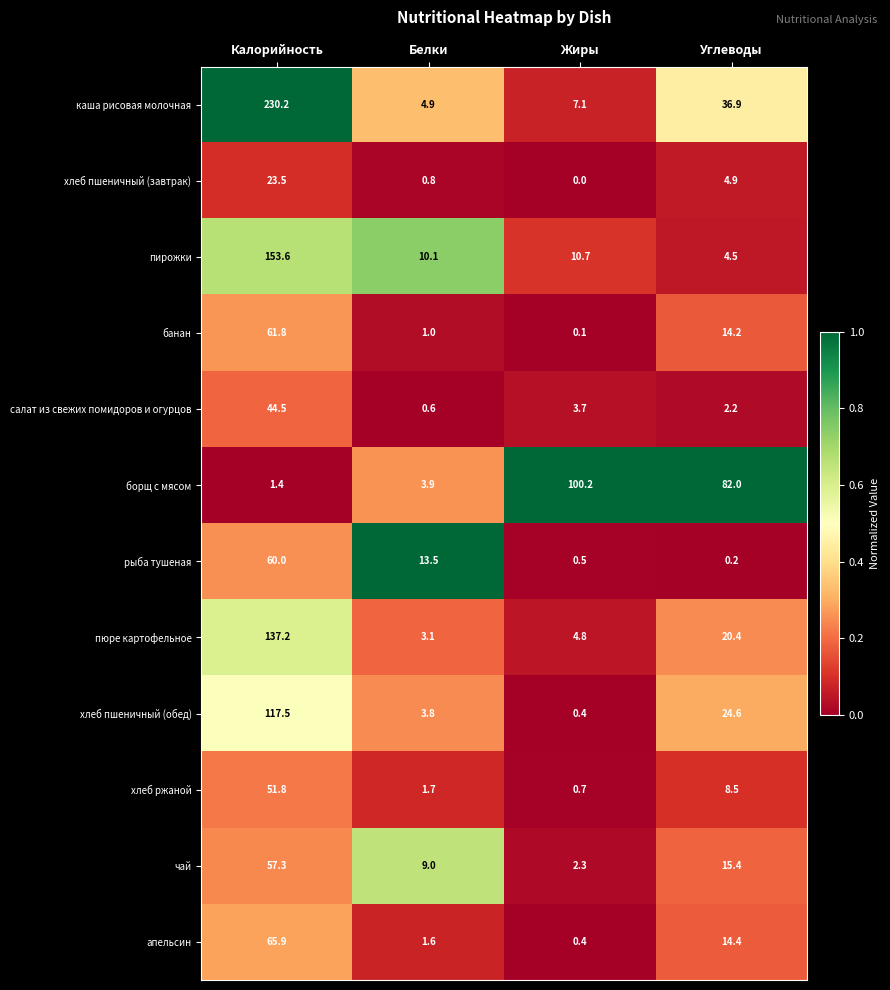

Rank the series by their maximum value, from highest to lowest.

каша рисовая молочная, пирожки, пюре картофельное, хлеб пшеничный (обед), борщ с мясом, апельсин, банан, рыба тушеная, чай, хлеб ржаной, салат из свежих помидоров и огурцов, хлеб пшеничный (завтрак)